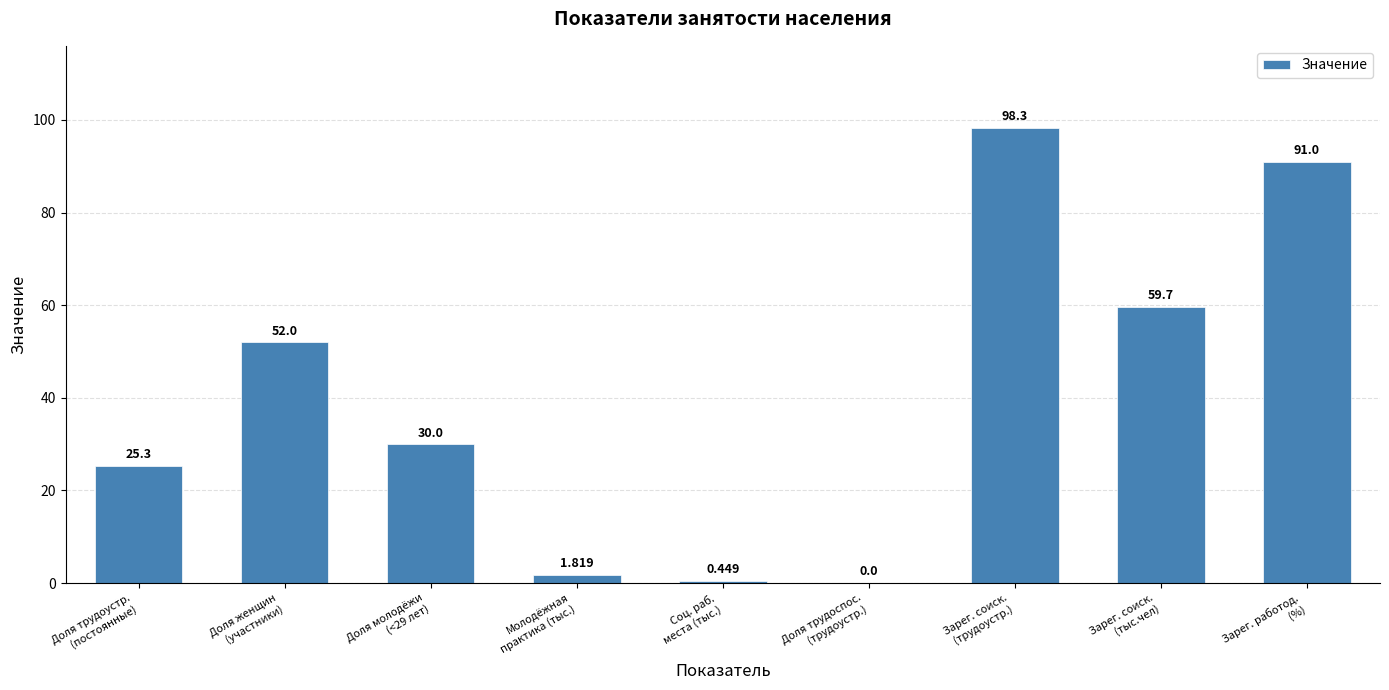

How many values are above zero?

8